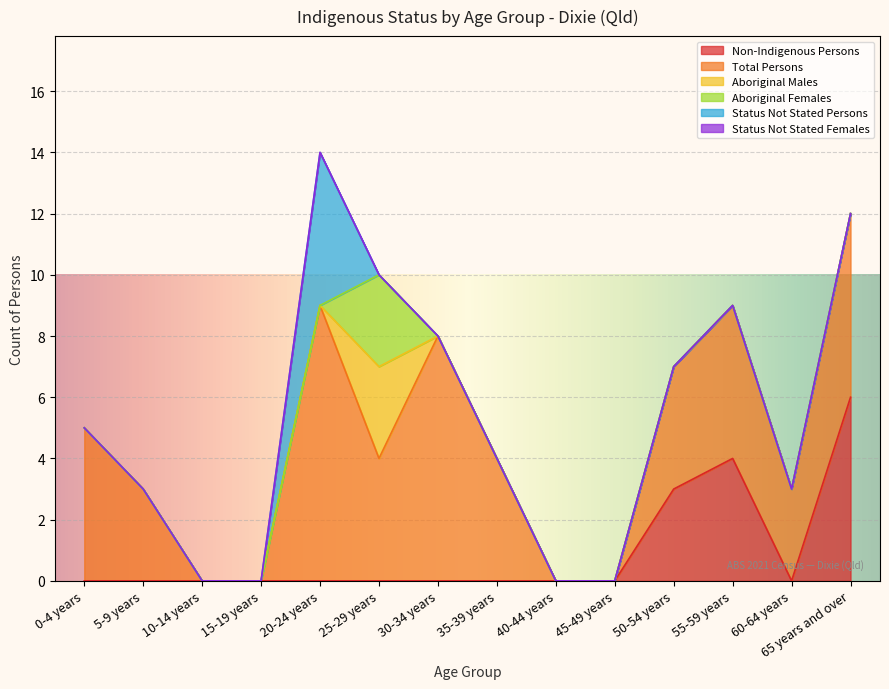

Read the Non-Indigenous Persons value at 65 years and over.

6